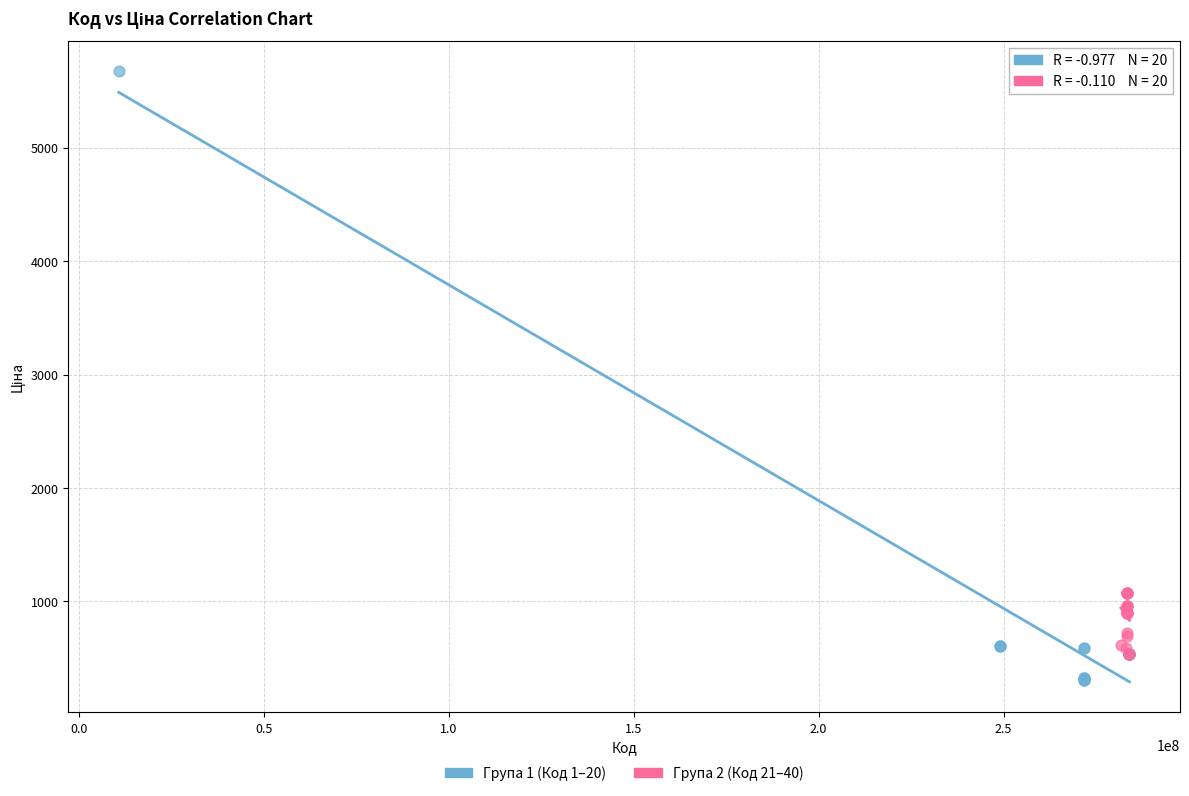

Which series reaches the maximum Y coordinate?

Група 1 (Код 1–20)